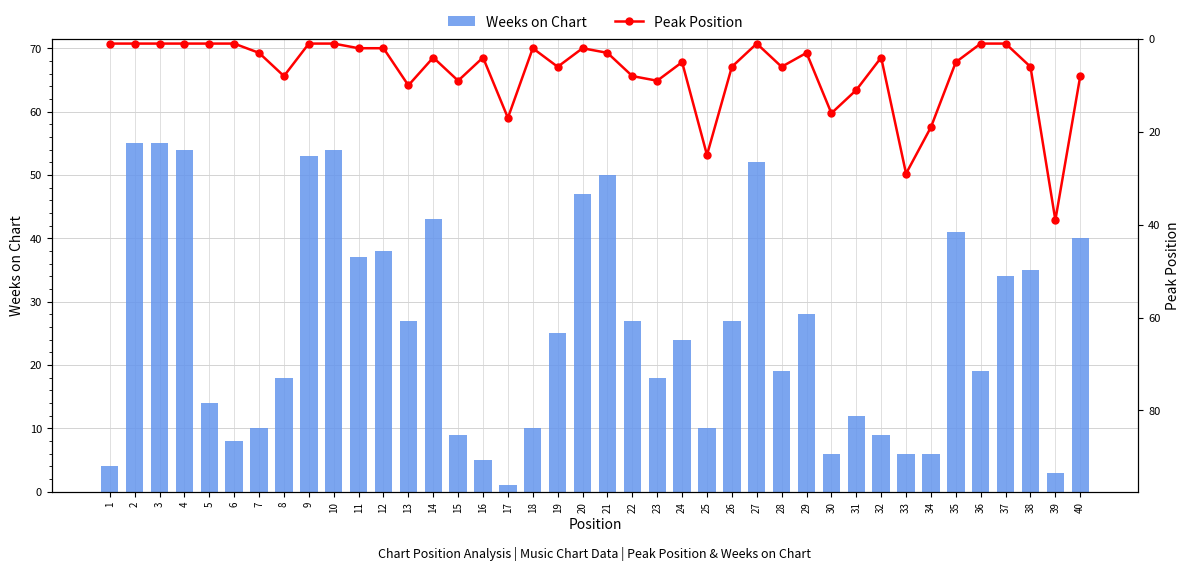

Which series changed the most between 20 and 29?

Weeks on Chart